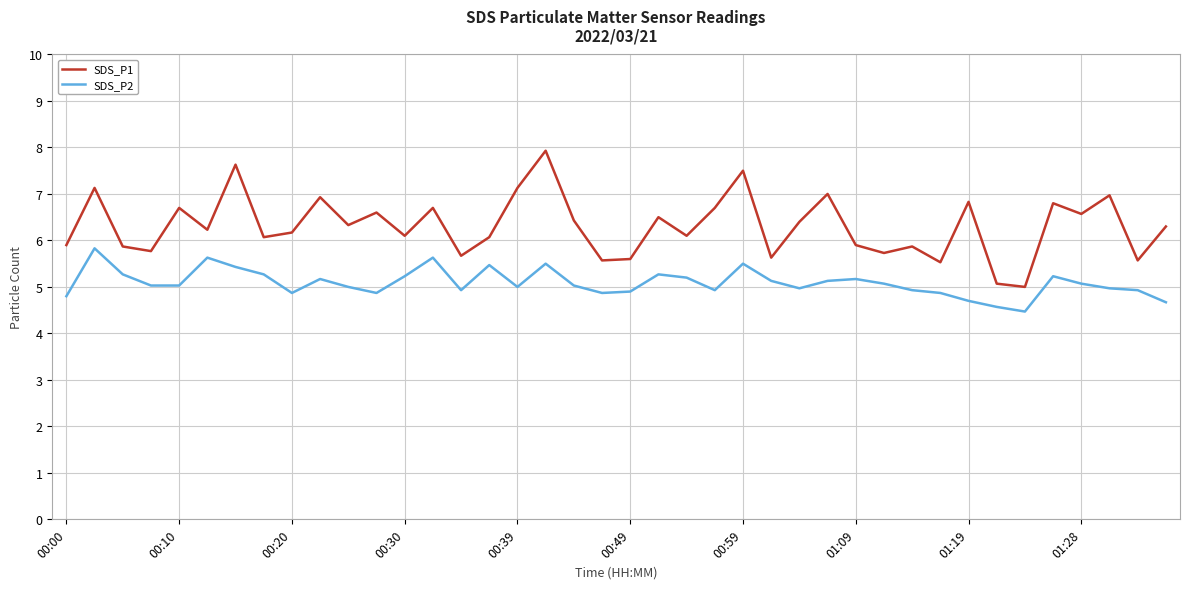

Which series has the largest total across all categories?

SDS_P1